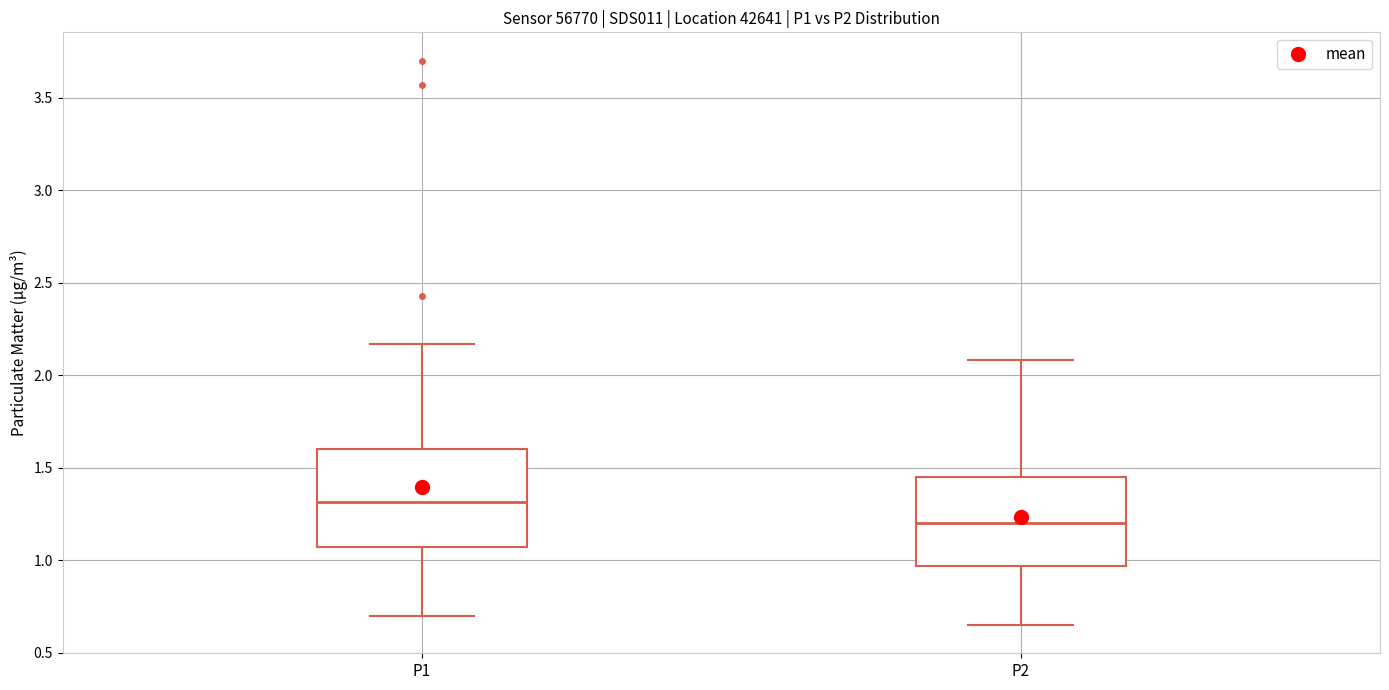

Reading left to right, read every box against the y-axis: the position of its median line, the range the box covers, and the ends of its whiskers. The values are not printed on the chart, so give them approximately, as read against the axis.

P1: median 1.30, box 1.05 to 1.60, whiskers 0.70 to 2.15
P2: median 1.20, box 0.95 to 1.45, whiskers 0.65 to 2.10